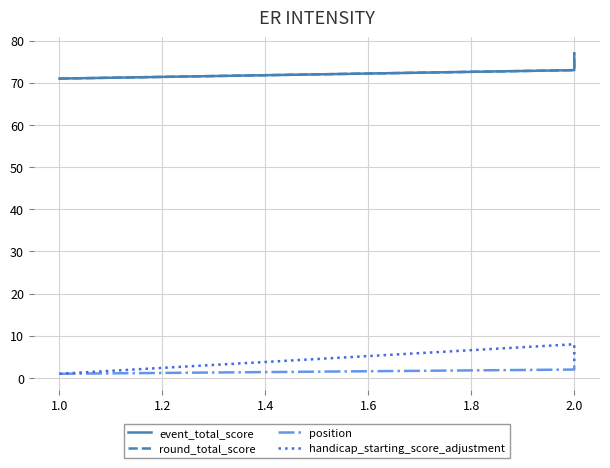

Which has a higher value, 2.0 or 1.0?

2.0